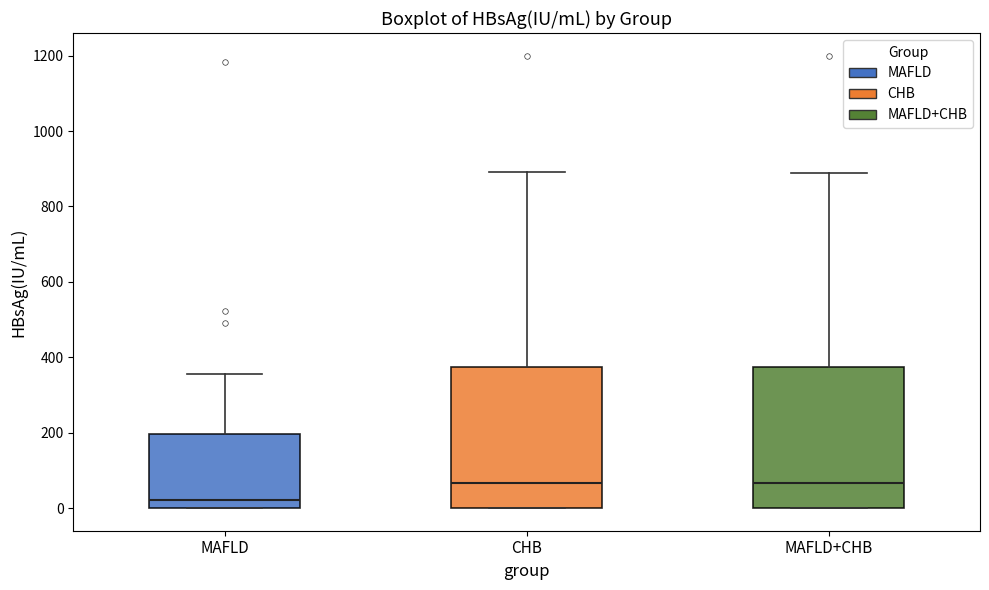

Which box's median line is the lowest?

MAFLD